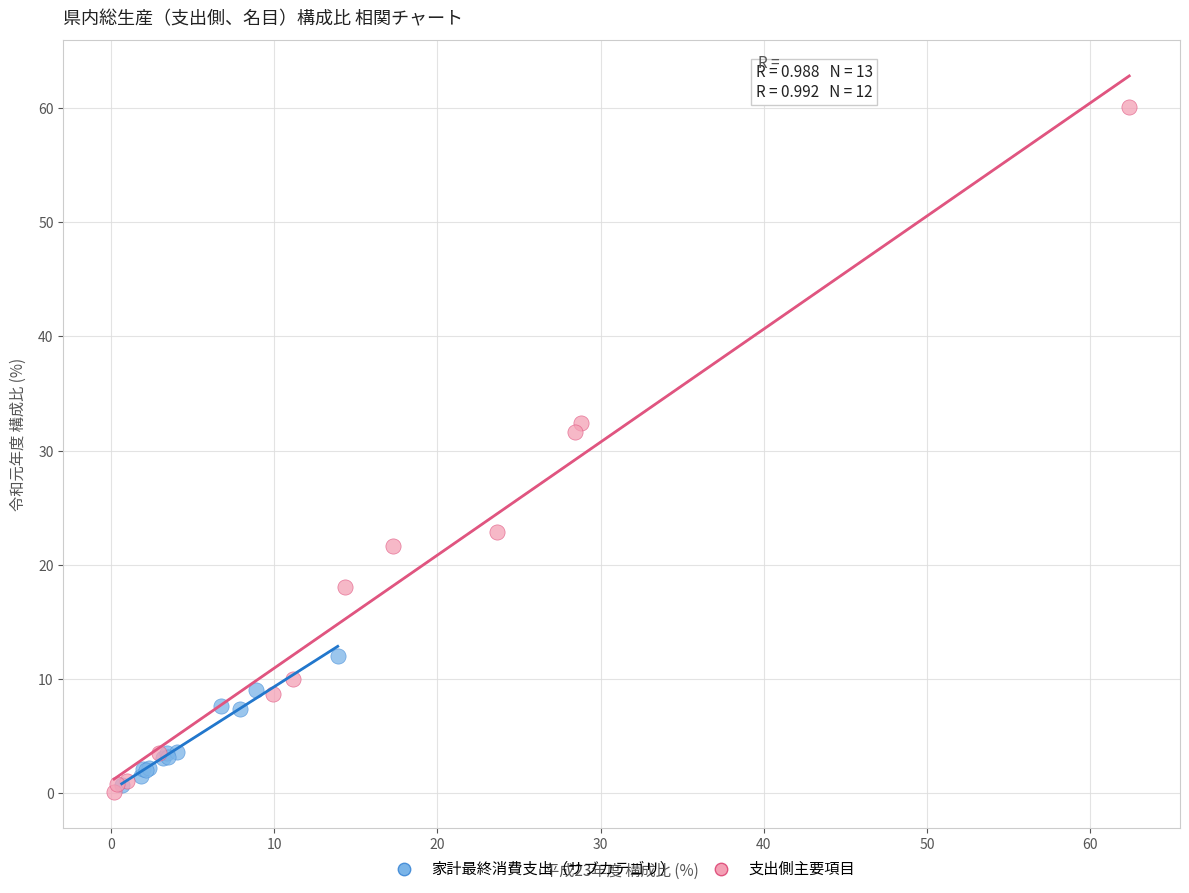

Which series reaches the maximum Y coordinate?

支出側主要項目